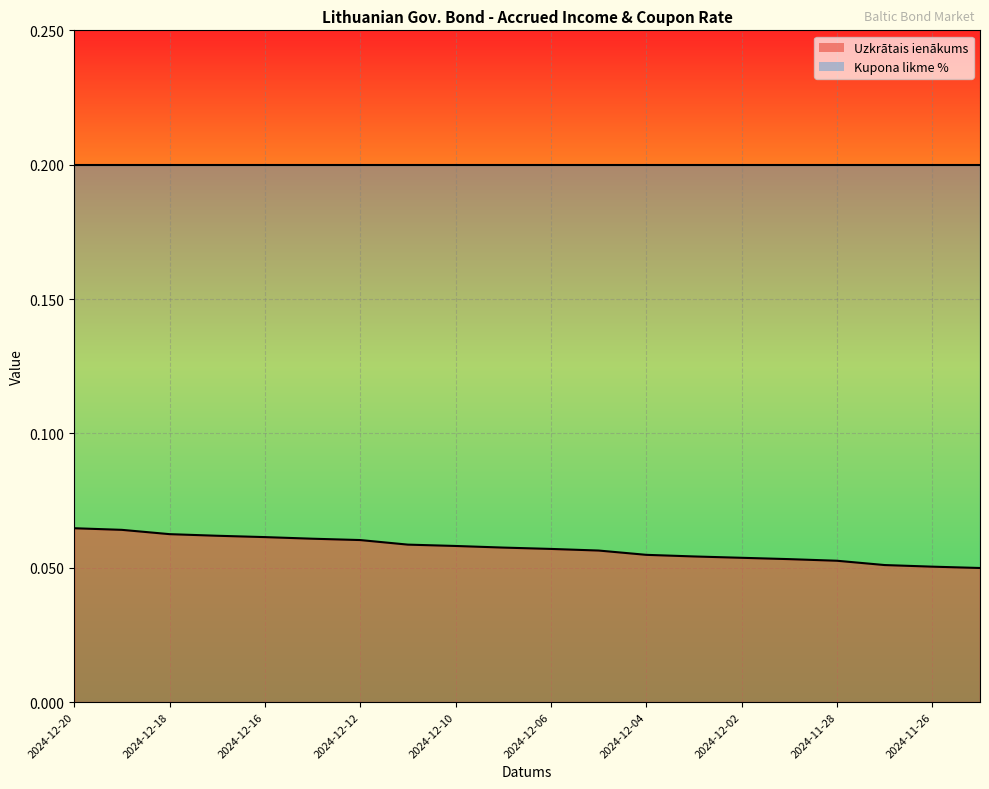

The chart shows a value of 0.0 at 2024-12-17. True or false?

False